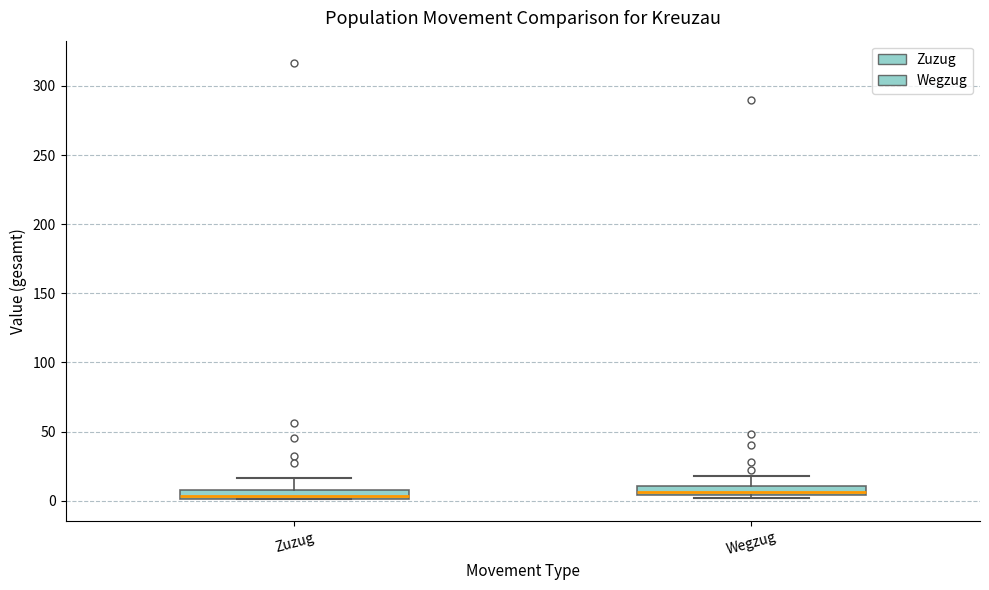

Where does the upper whisker of the box for Wegzug end on the y-axis? The values are not printed on the chart, so give them approximately, as read against the axis.

20